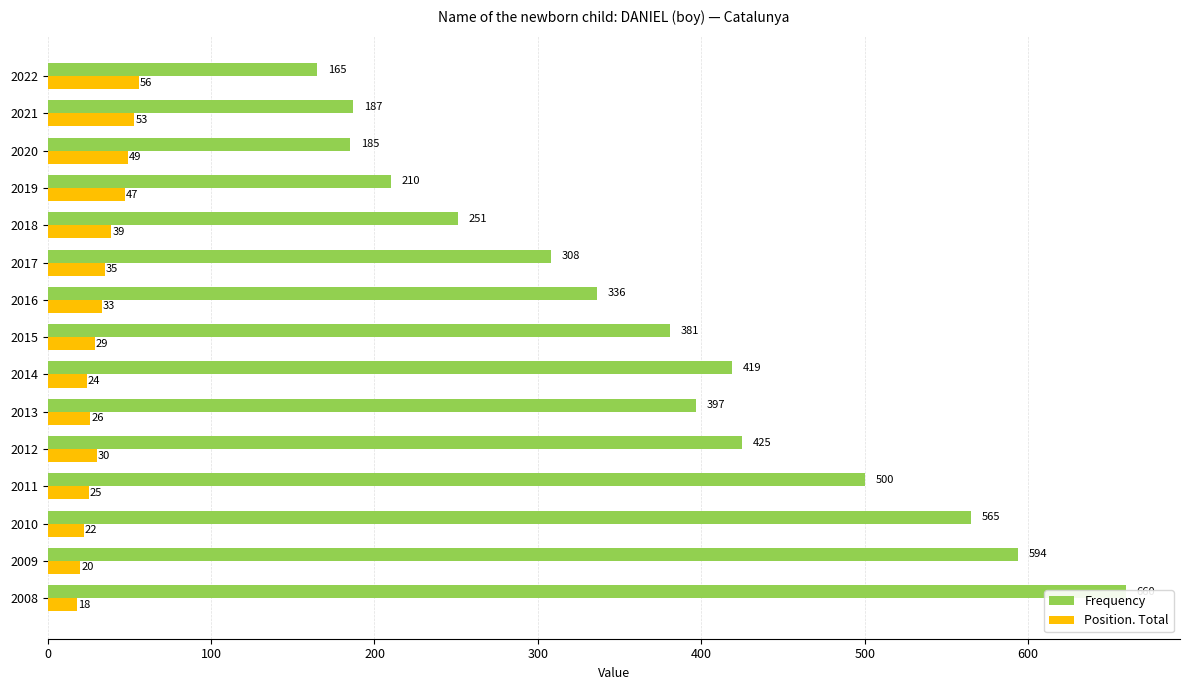

What is the difference between the maximum and minimum values in the Position. Total series?

38